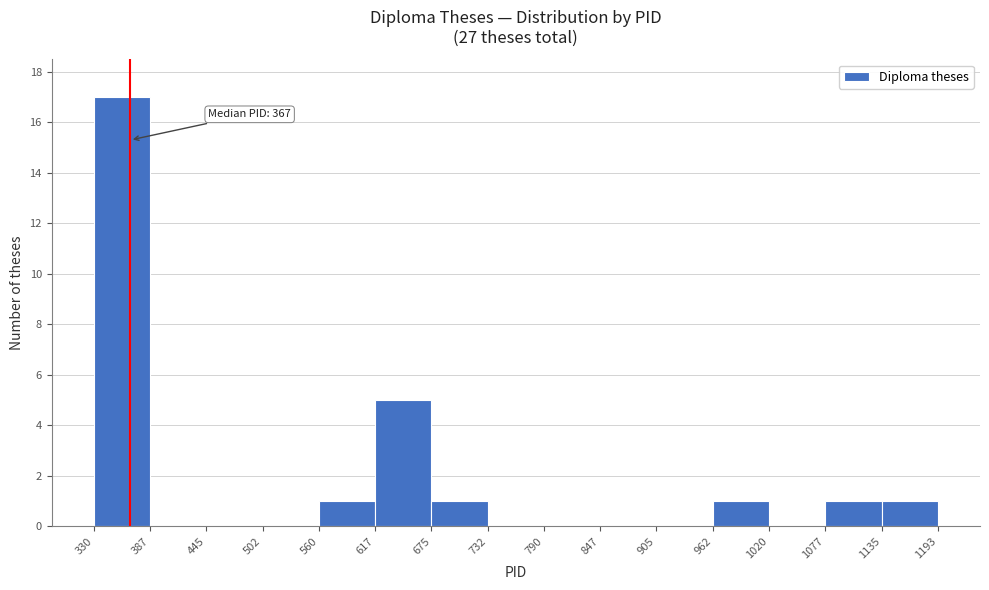

Over which range of the x-axis is the bar tallest?

330 to 387